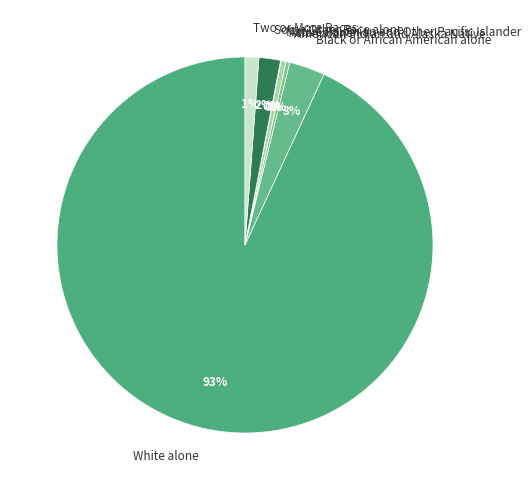

True or false: Asian alone accounts for 0% of the total.

True